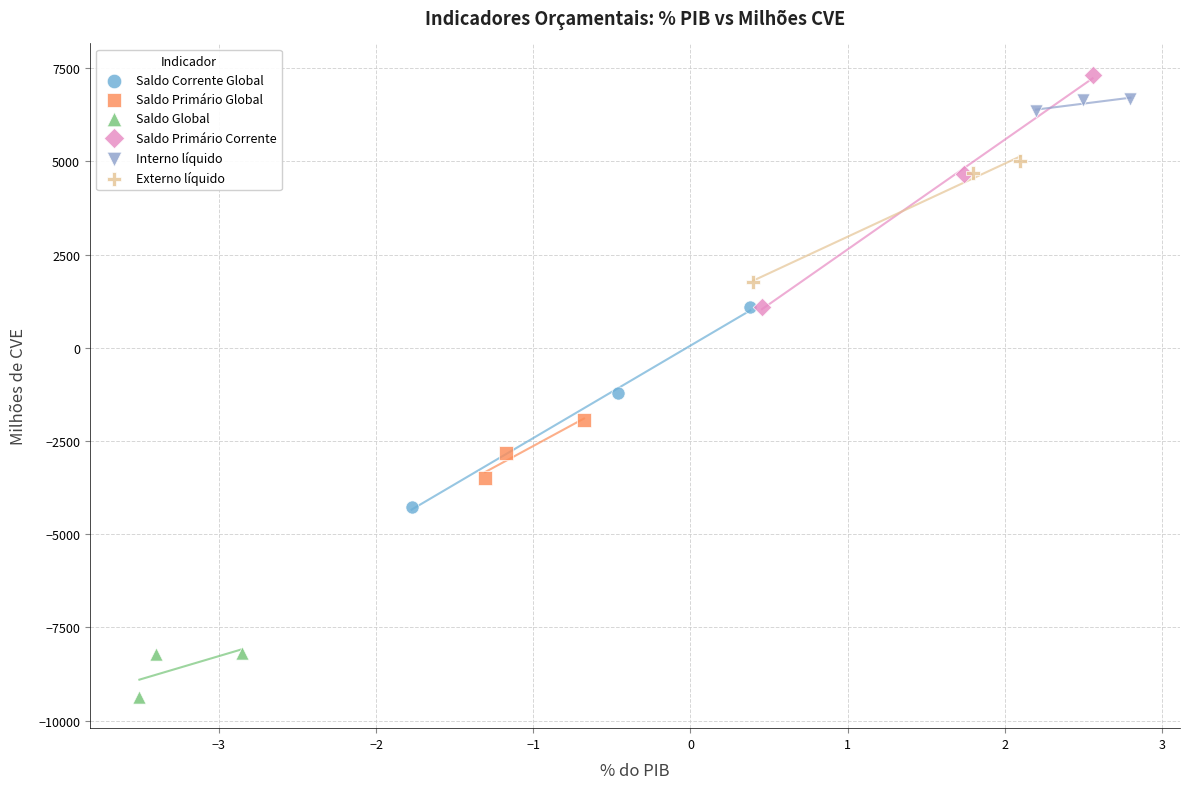

Which series has the widest spread of Y values?

Saldo Primário Corrente